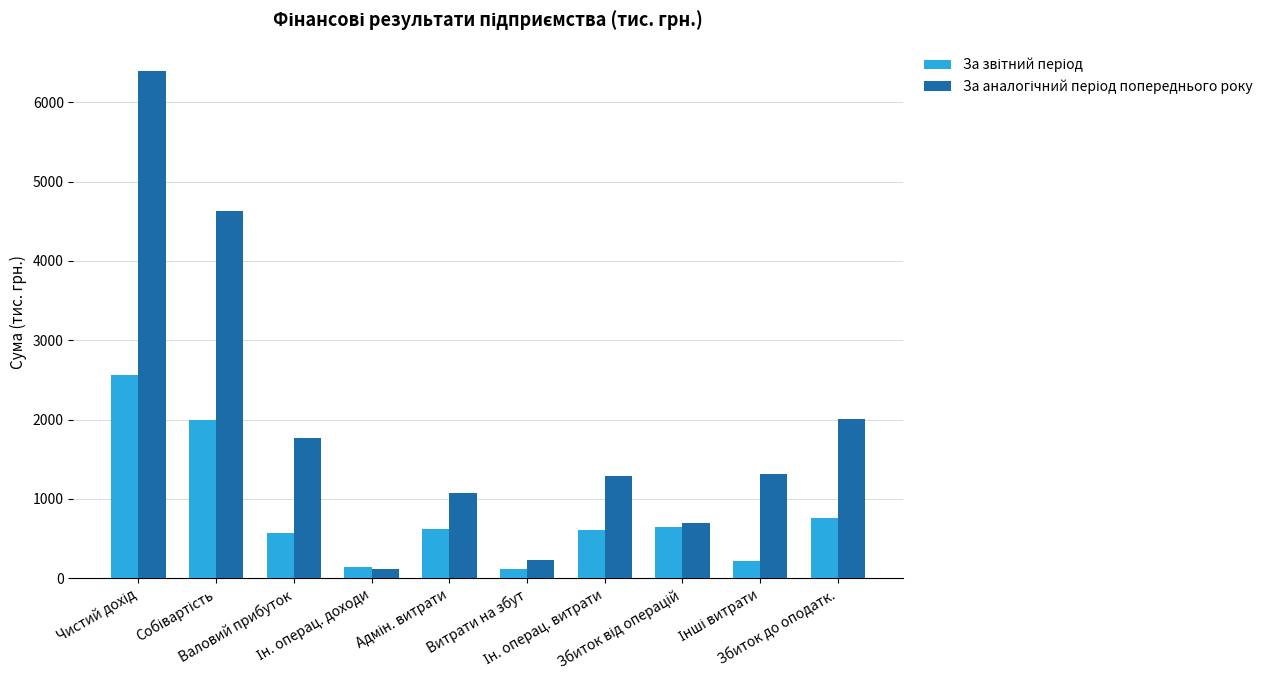

How many distinct data groups are displayed?

2